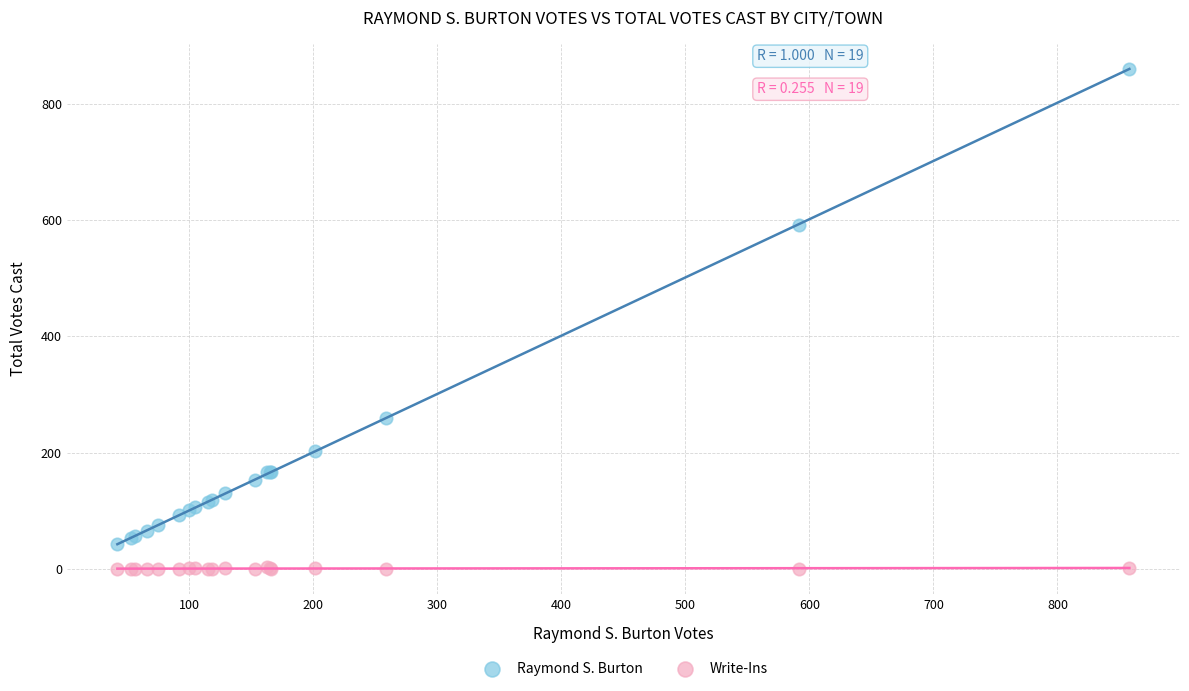

What are all the series names shown in the legend?

Raymond S. Burton, Write-Ins